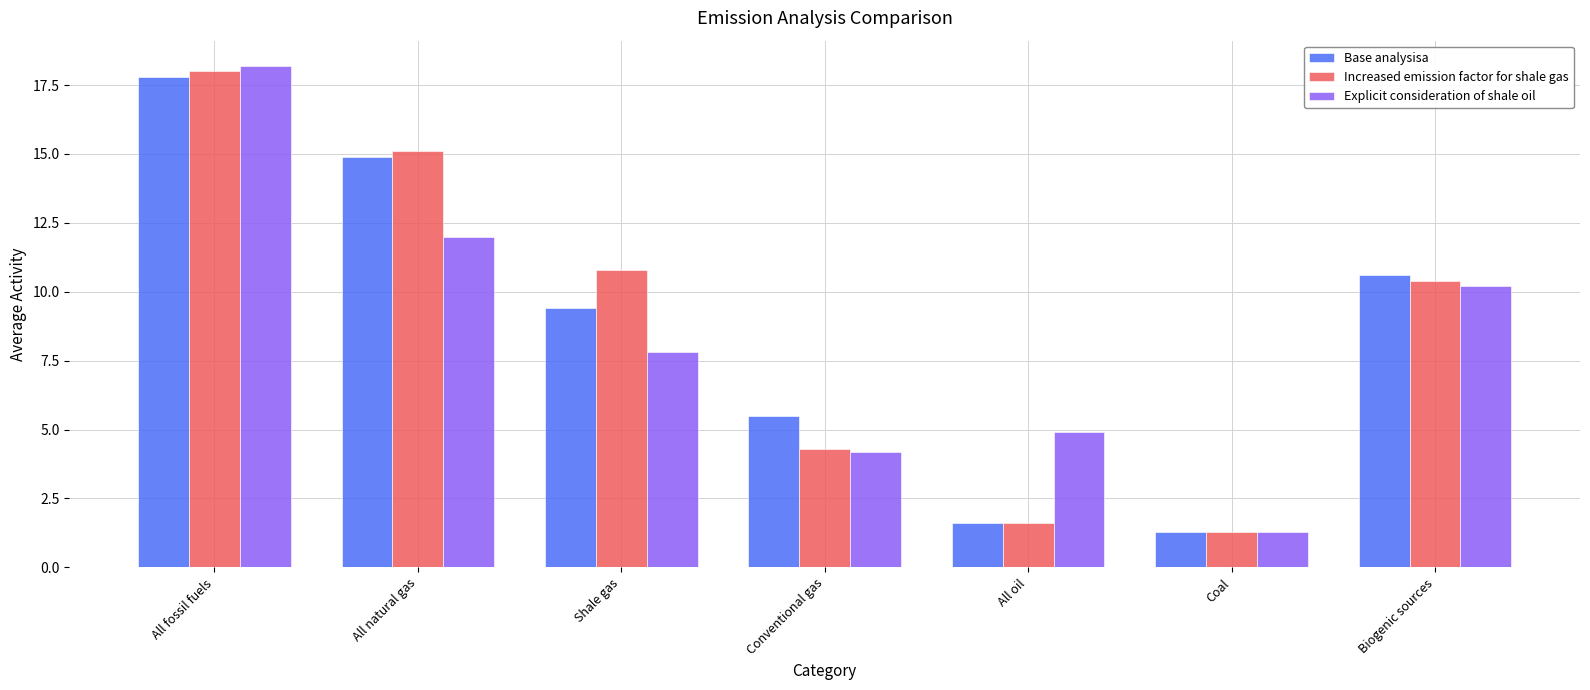

Is it true that Base analysisa equals 1.5 at Conventional gas?

False